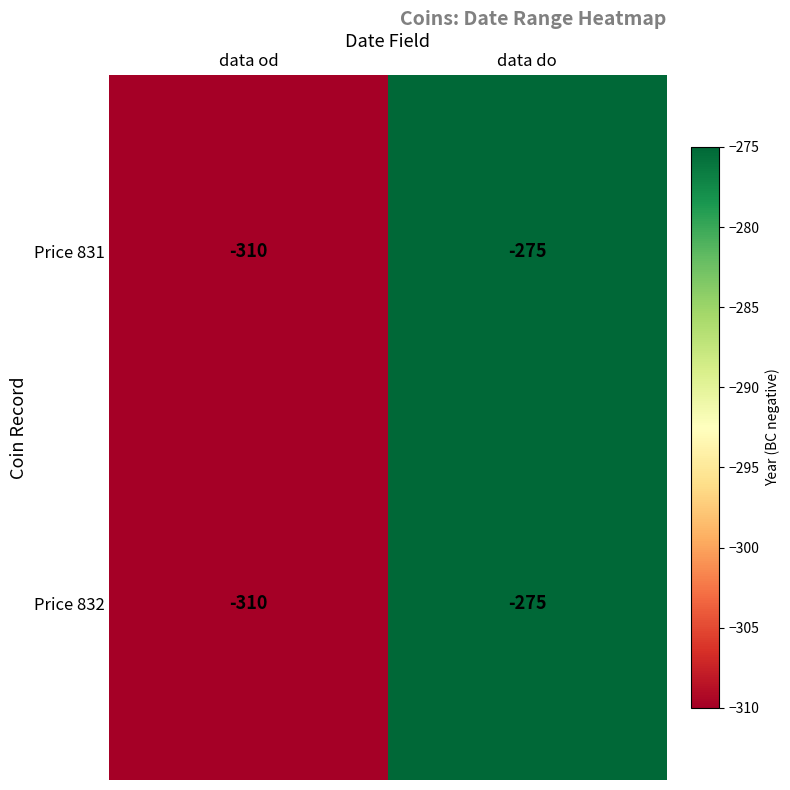

Which label corresponds to the largest value in the chart?

data do